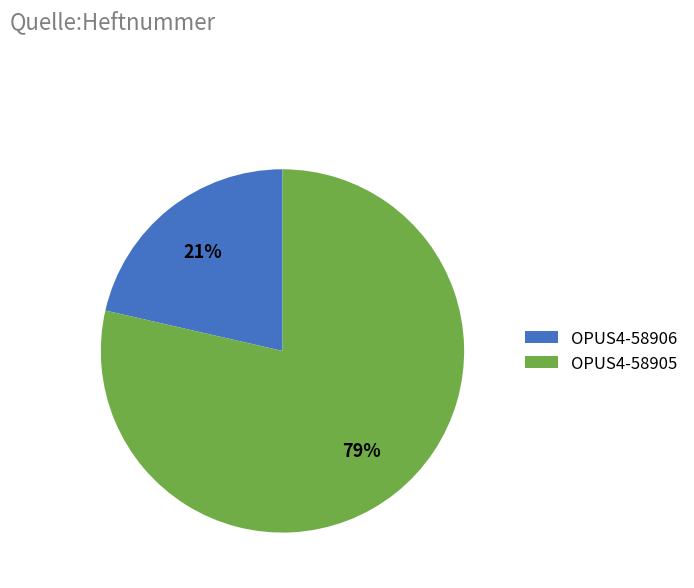

To the nearest percent, what percentage of the pie is OPUS4-58905?

79%